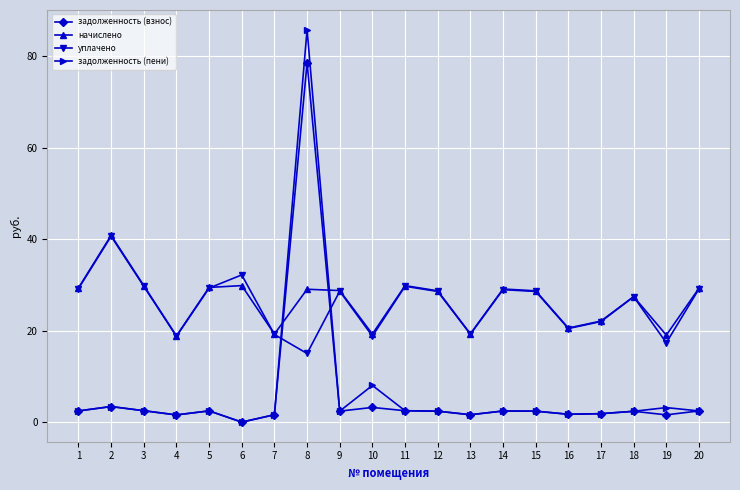

What are all the series names shown in the legend?

задолженность (взнос), начислено, уплачено, задолженность (пени)